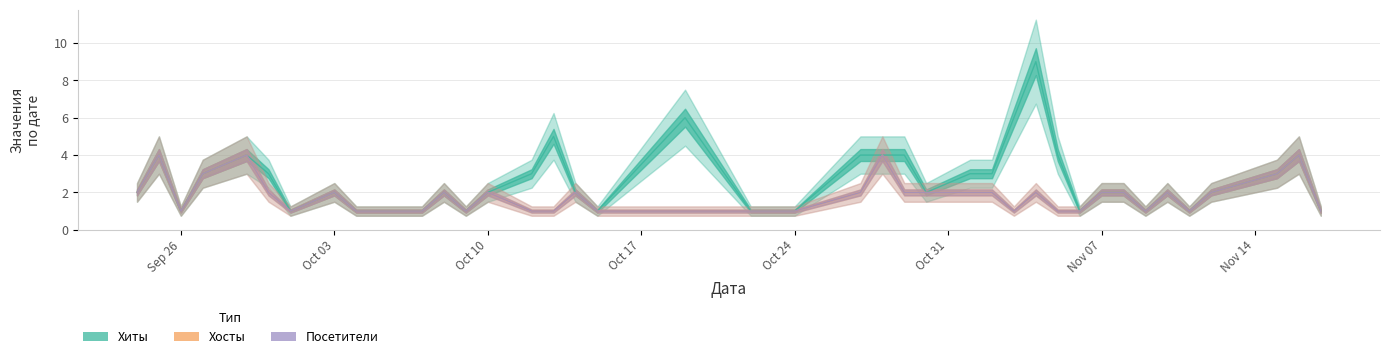

Is this an area chart (filled region under the line)?

No